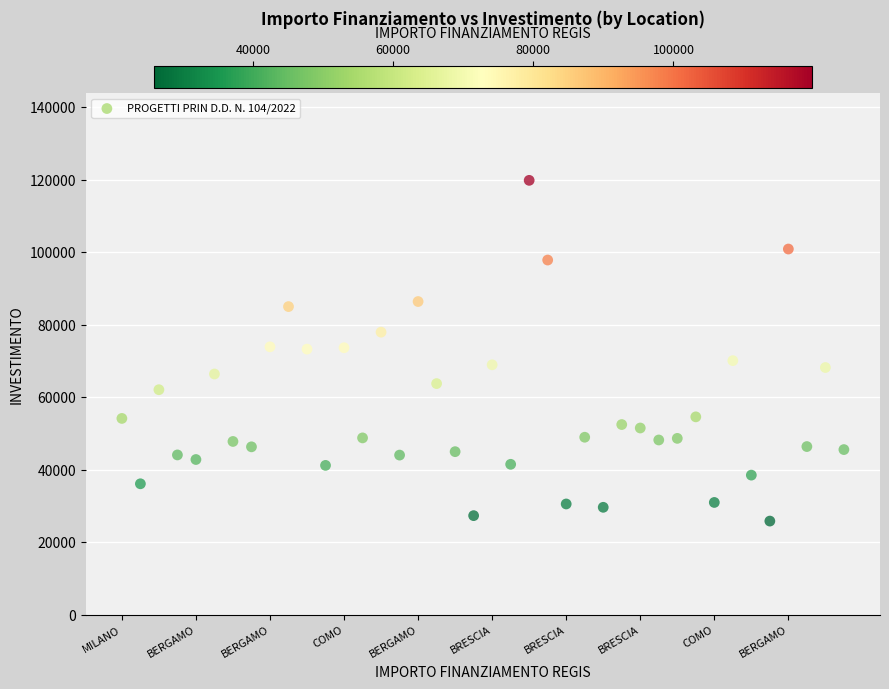

What is the range of Y values (max minus min)?

93941.0